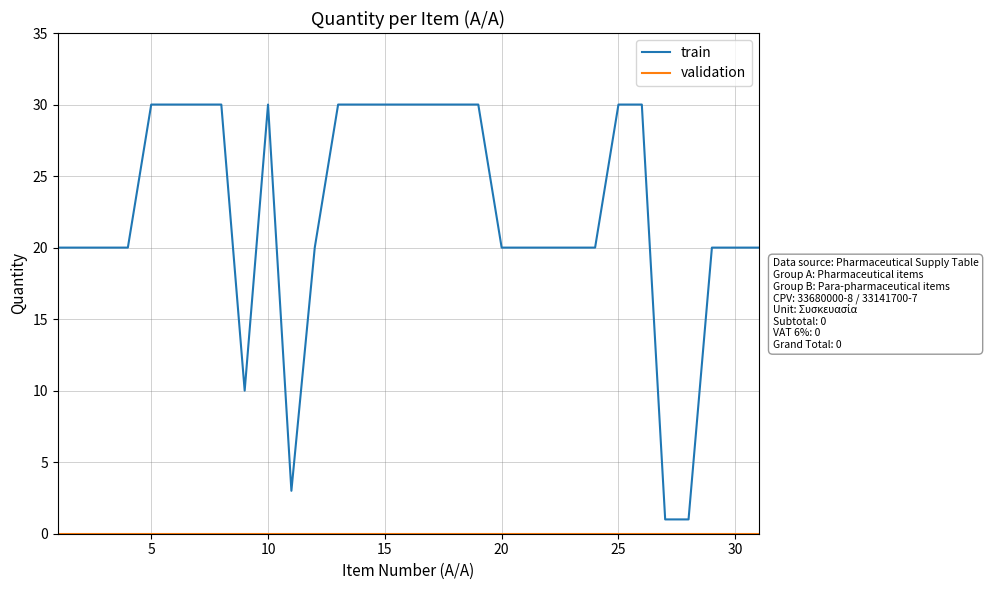

What is the maximum value for train?

30